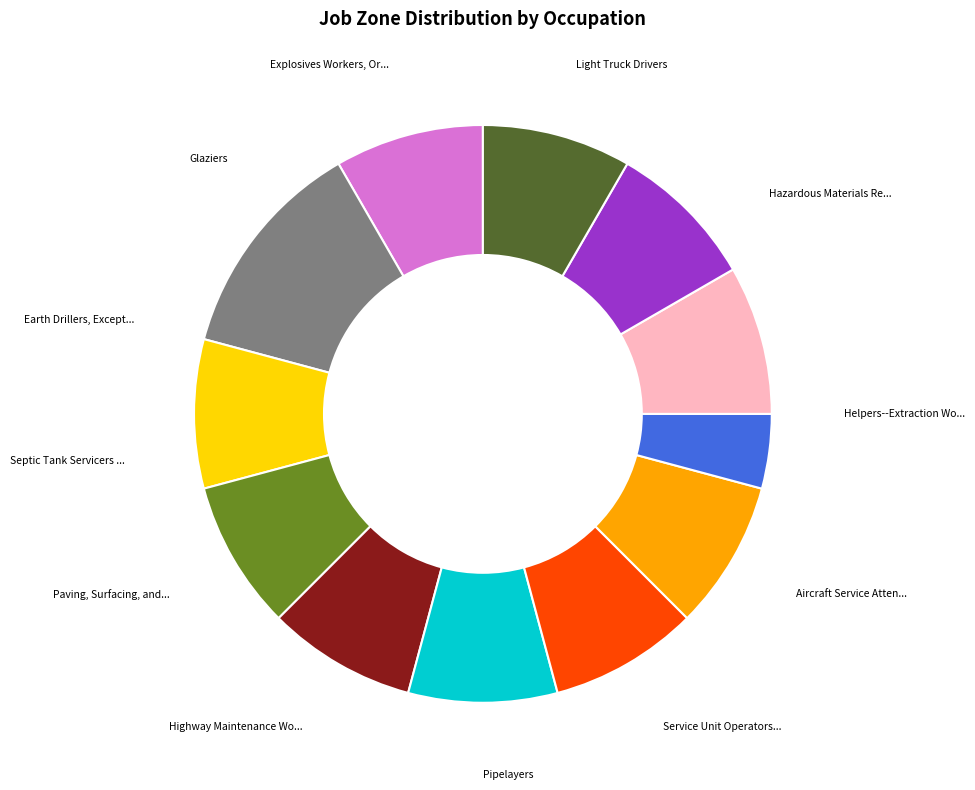

Is there a majority slice in this chart?

No